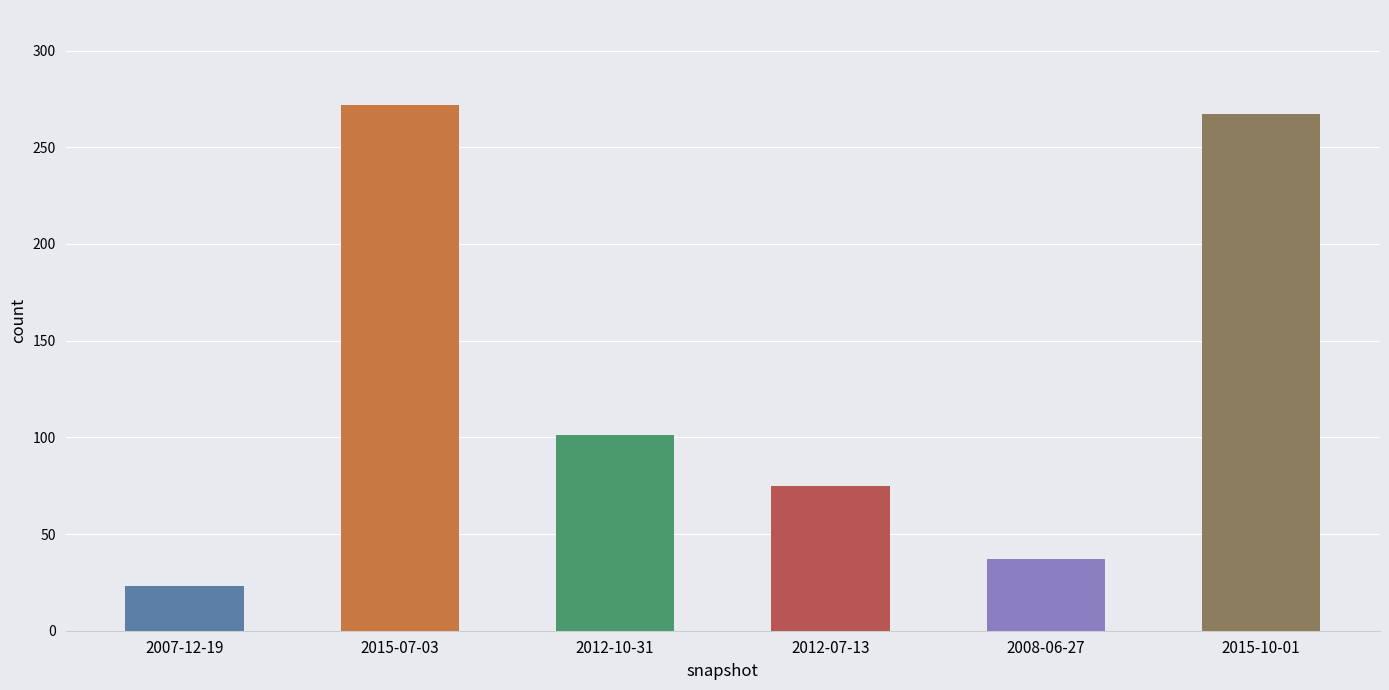

Are the bars horizontal?

No